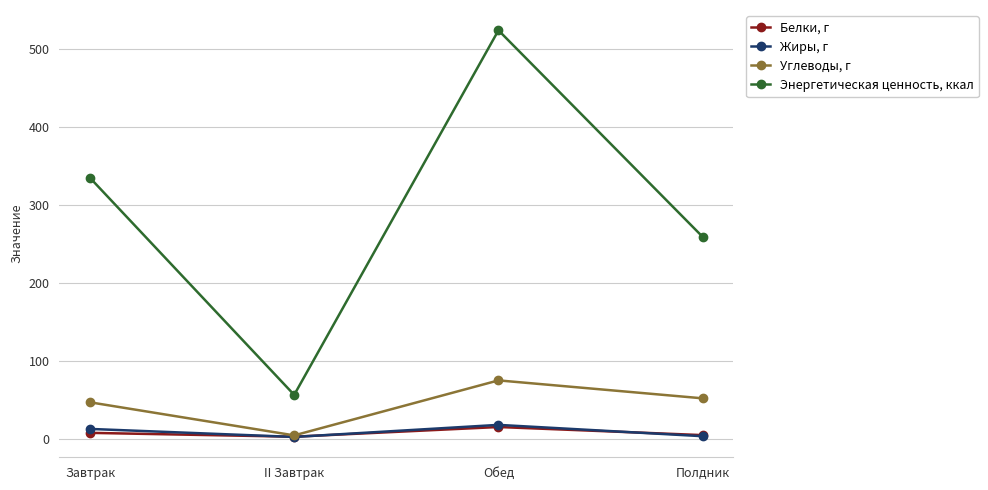

The value of Углеводы, г at Полдник is 84.7. True or false?

False